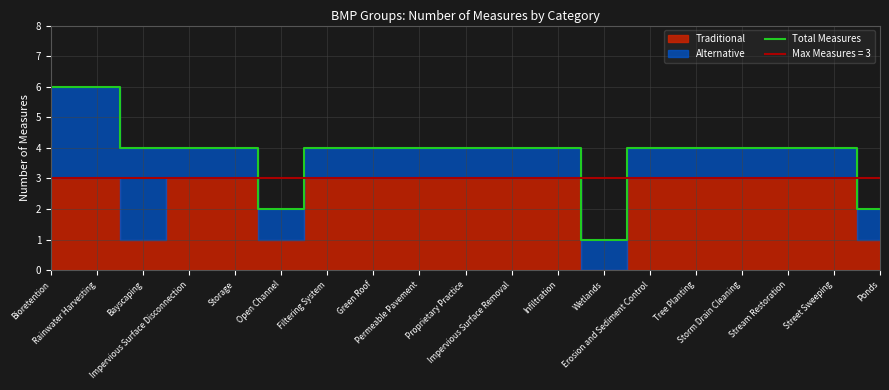

True or false: there are more than 2 points higher than both neighbors.

False